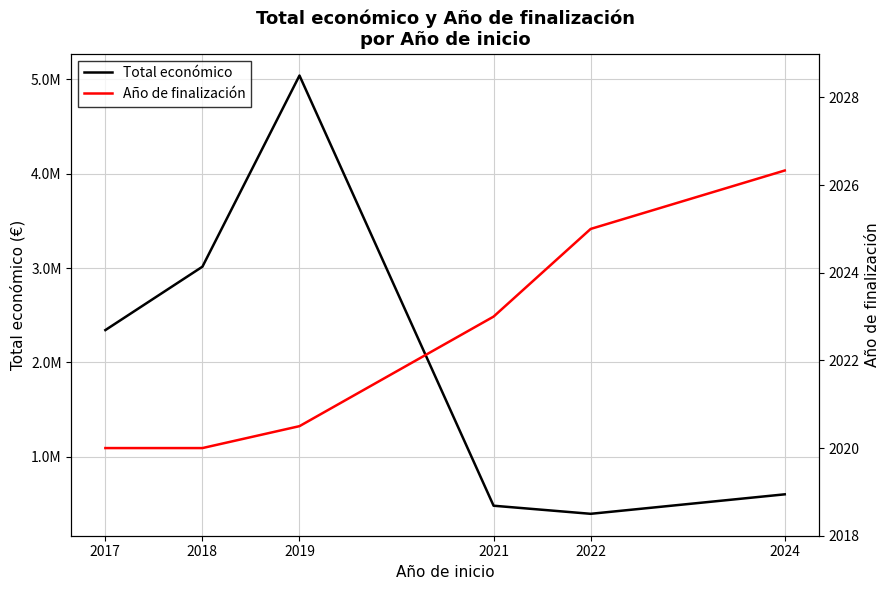

What is the sum of the Año de finalización values at 2022 and 2019?

4045.5